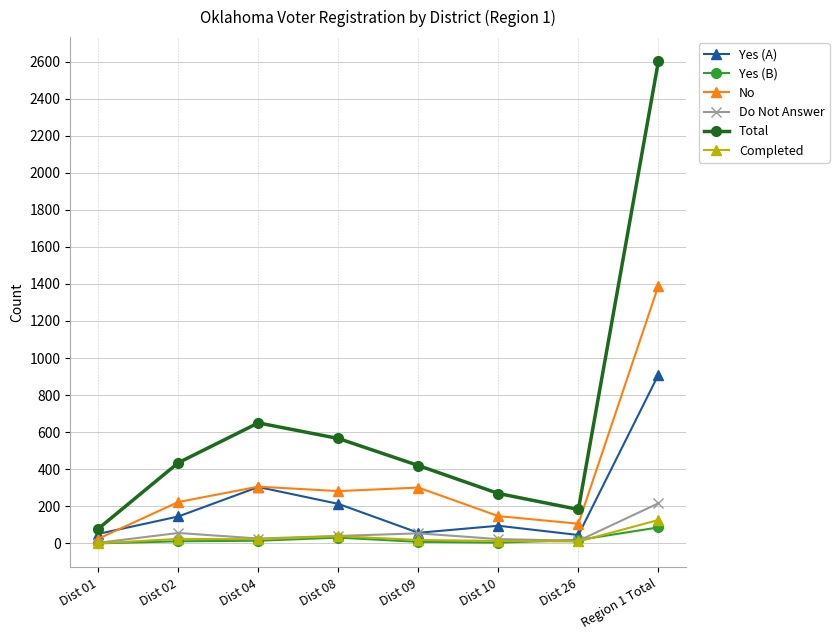

True or false: Total has more than 2 points higher than both neighbors.

False